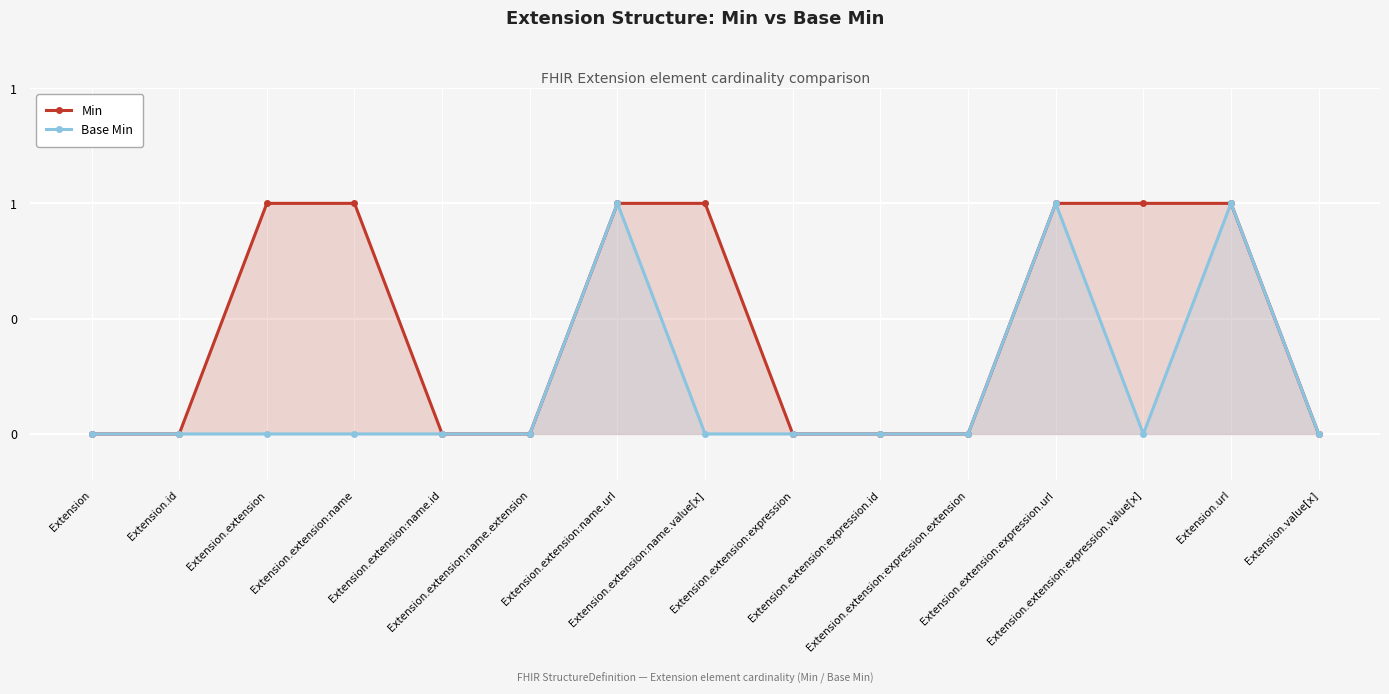

What is the sum of the Base Min values at Extension.extension:expression.extension and Extension.extension:name.url?

1